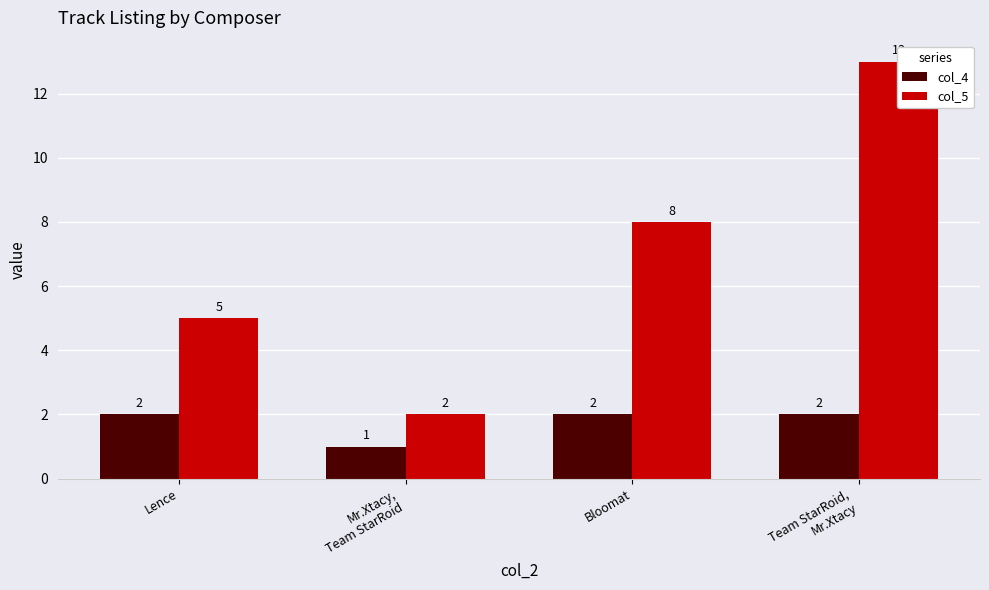

How many groups of bars are there?

4